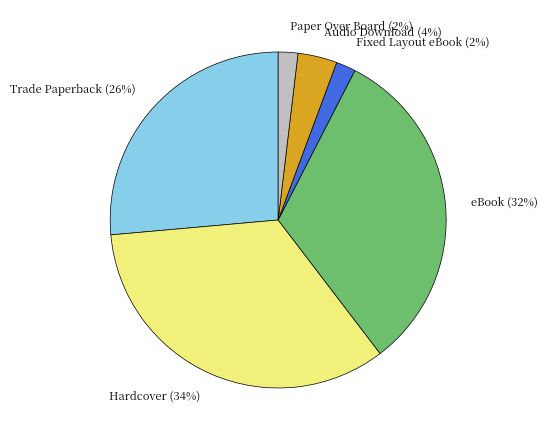

Do Fixed Layout eBook and Paper Over Board together represent more than half of the pie?

No